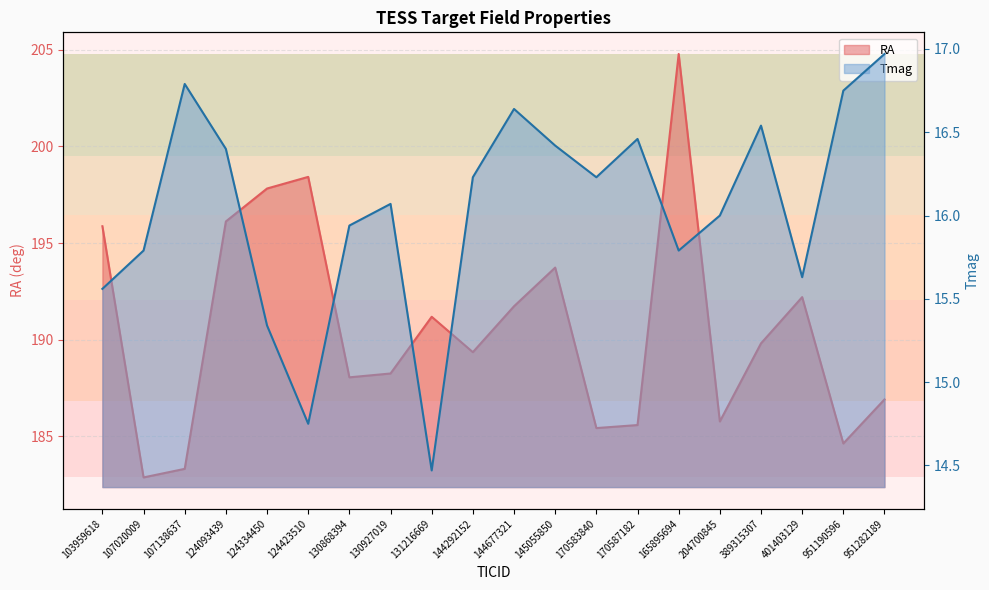

What are all the series names shown in the legend?

RA, Tmag